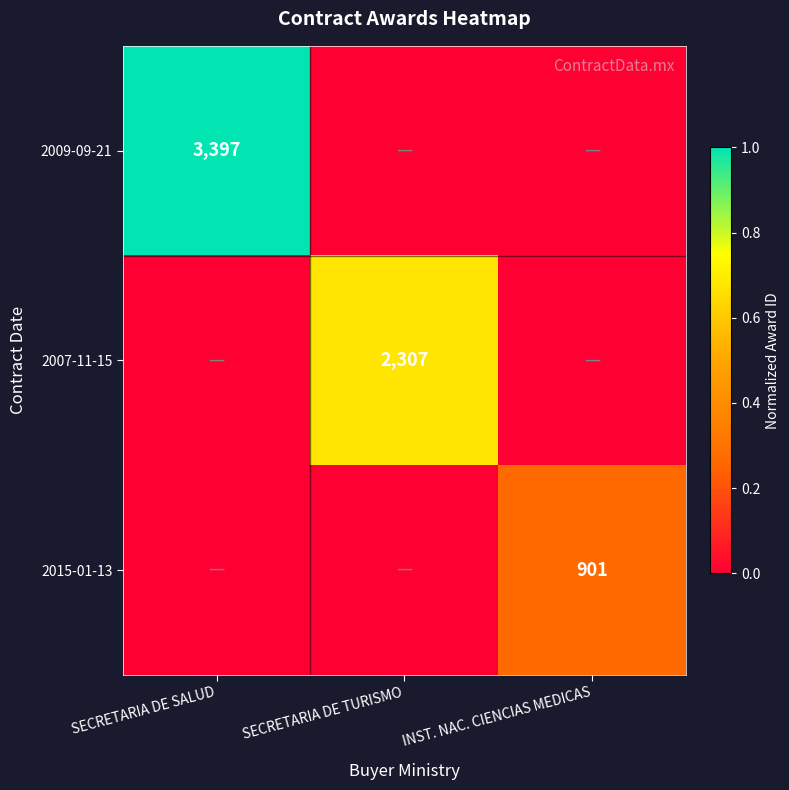

What is the total value across all series at INST. NAC. CIENCIAS MEDICAS?

0.3